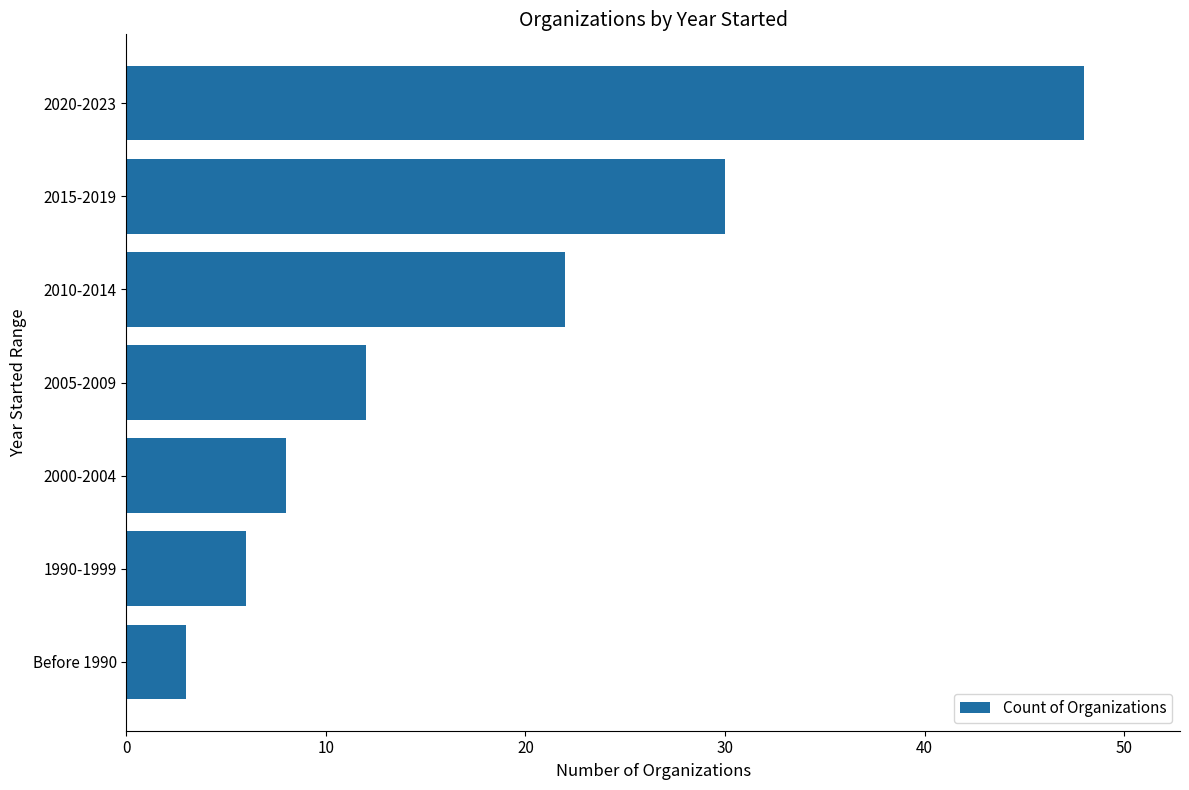

The value at 1990-1999 is 8. True or false?

False